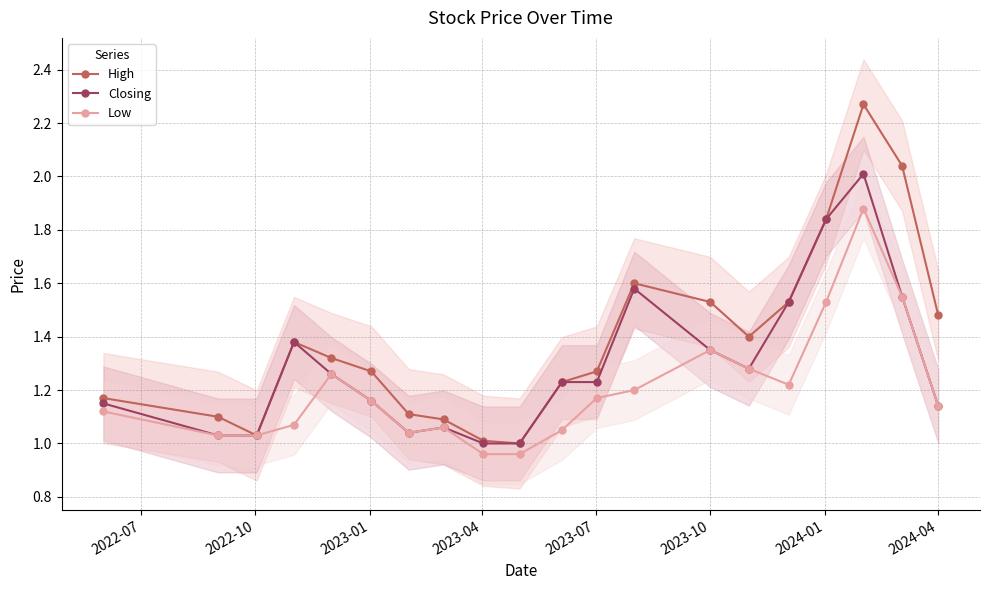

What are all the series names shown in the legend?

High, Closing, Low